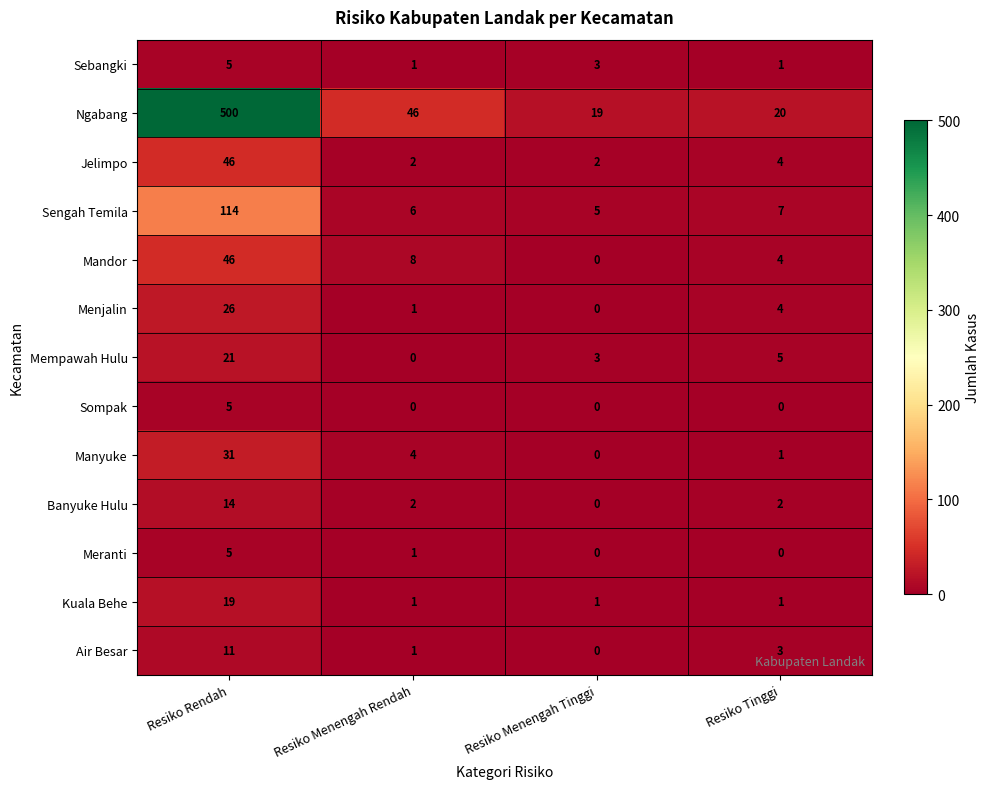

What is the highest value of the Menjalin series?

26